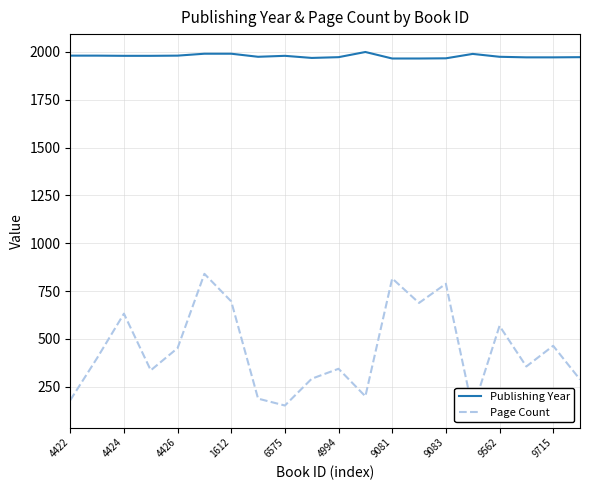

What is the minimum value for Publishing Year?

1965